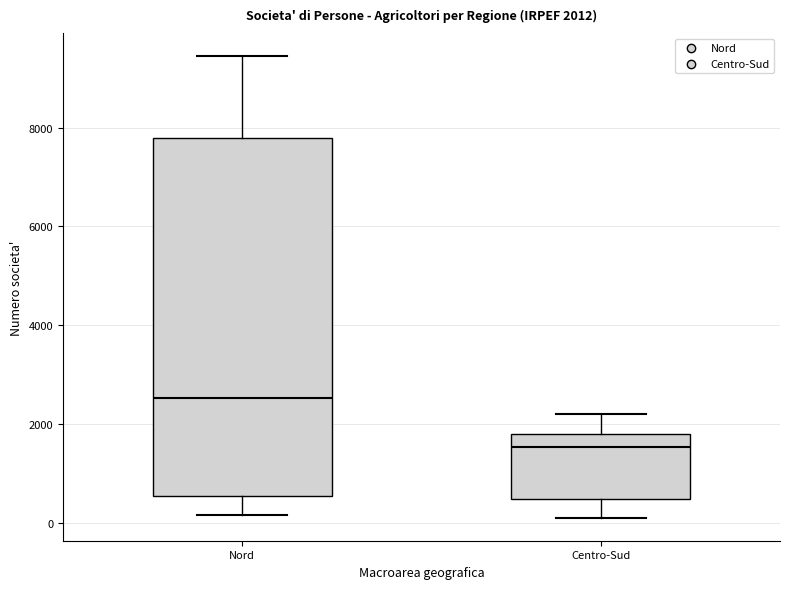

Comparing the boxes themselves (not the whiskers), which one is the tallest?

Nord